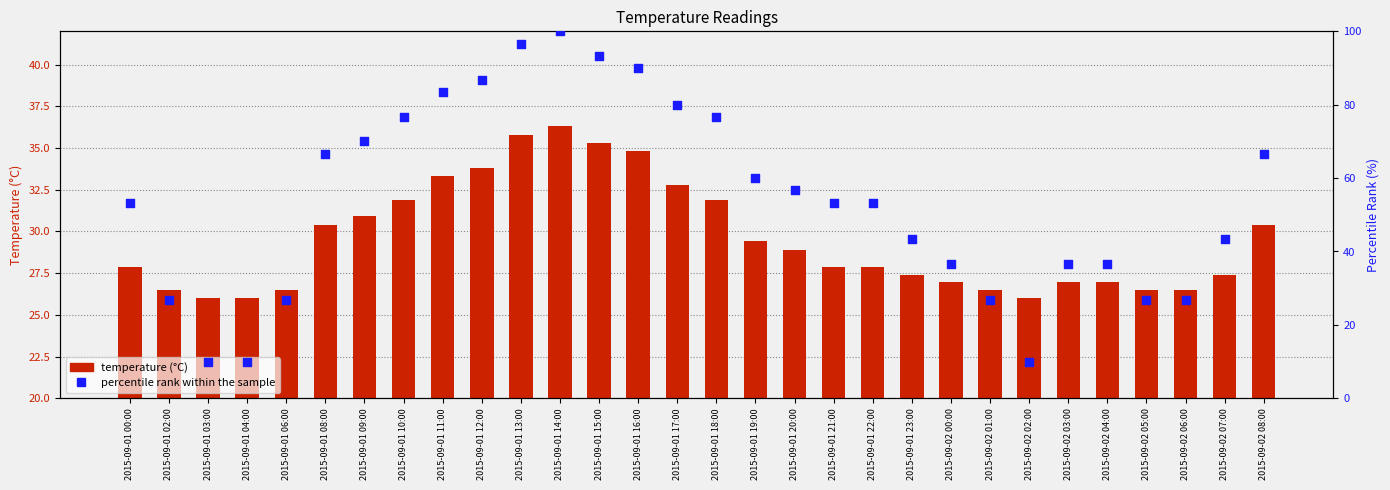

At which category is the sum across all series the highest?

2015-09-01 14:00